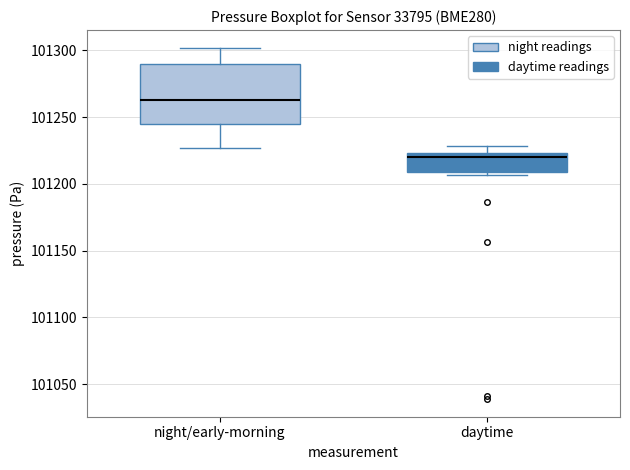

Which box is the tallest, from its lower edge to its upper edge?

night/early-morning